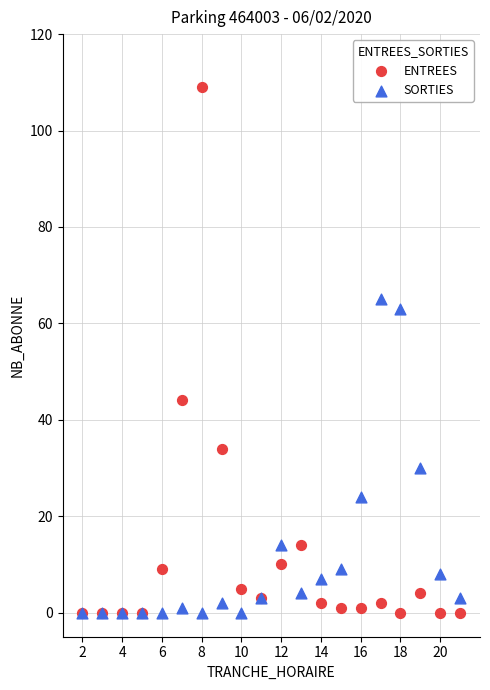

What are all the series names shown in the legend?

ENTREES, SORTIES